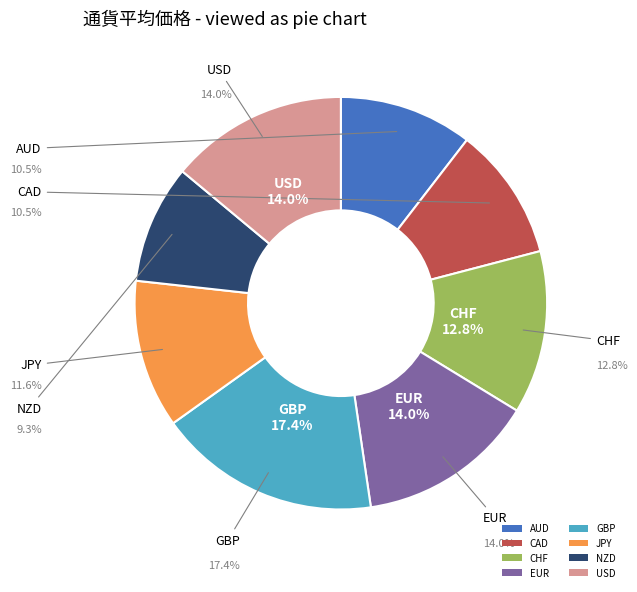

What percentage is the CHF slice, to the nearest percent?

13%